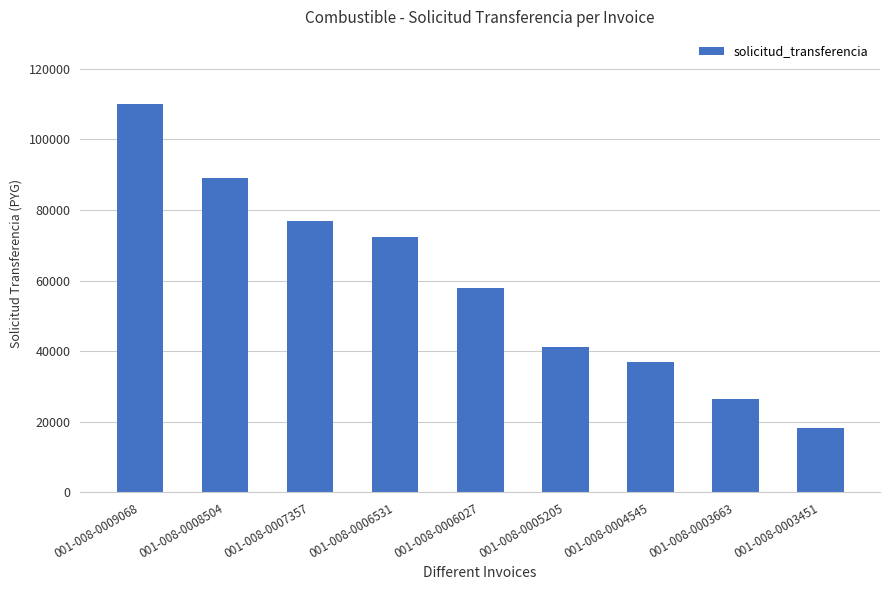

List the labels in order of value, largest first.

001-008-0009068, 001-008-0008504, 001-008-0007357, 001-008-0006531, 001-008-0006027, 001-008-0005205, 001-008-0004545, 001-008-0003663, 001-008-0003451